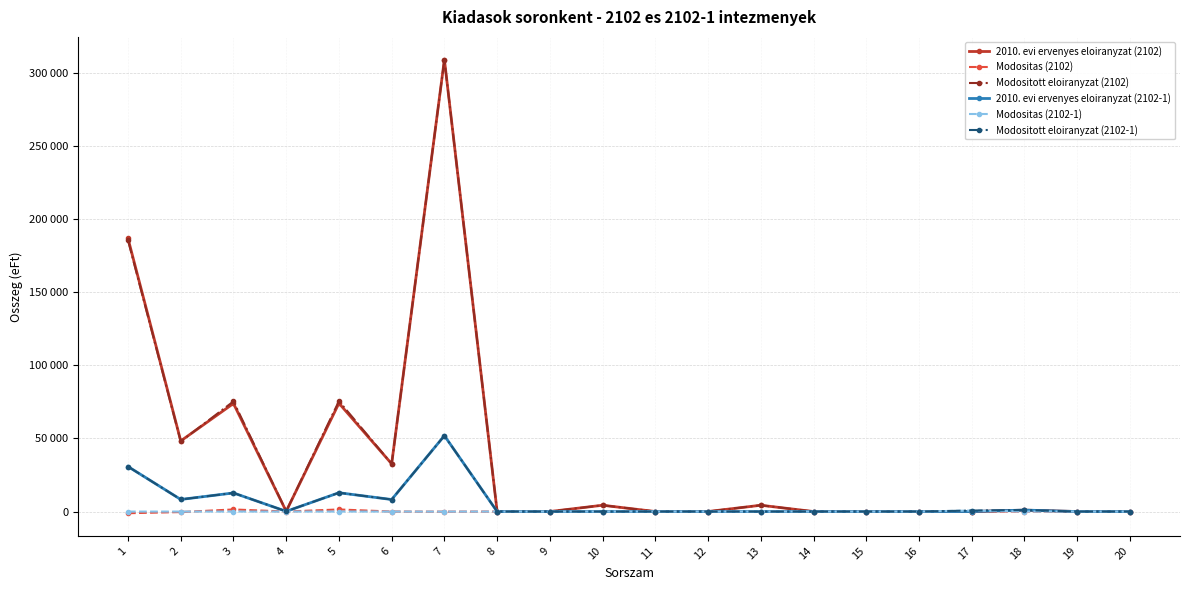

What are all the series names shown in the legend?

2010. evi ervenyes eloiranyzat (2102), Modositas (2102), Modositott eloiranyzat (2102), 2010. evi ervenyes eloiranyzat (2102-1), Modositas (2102-1), Modositott eloiranyzat (2102-1)